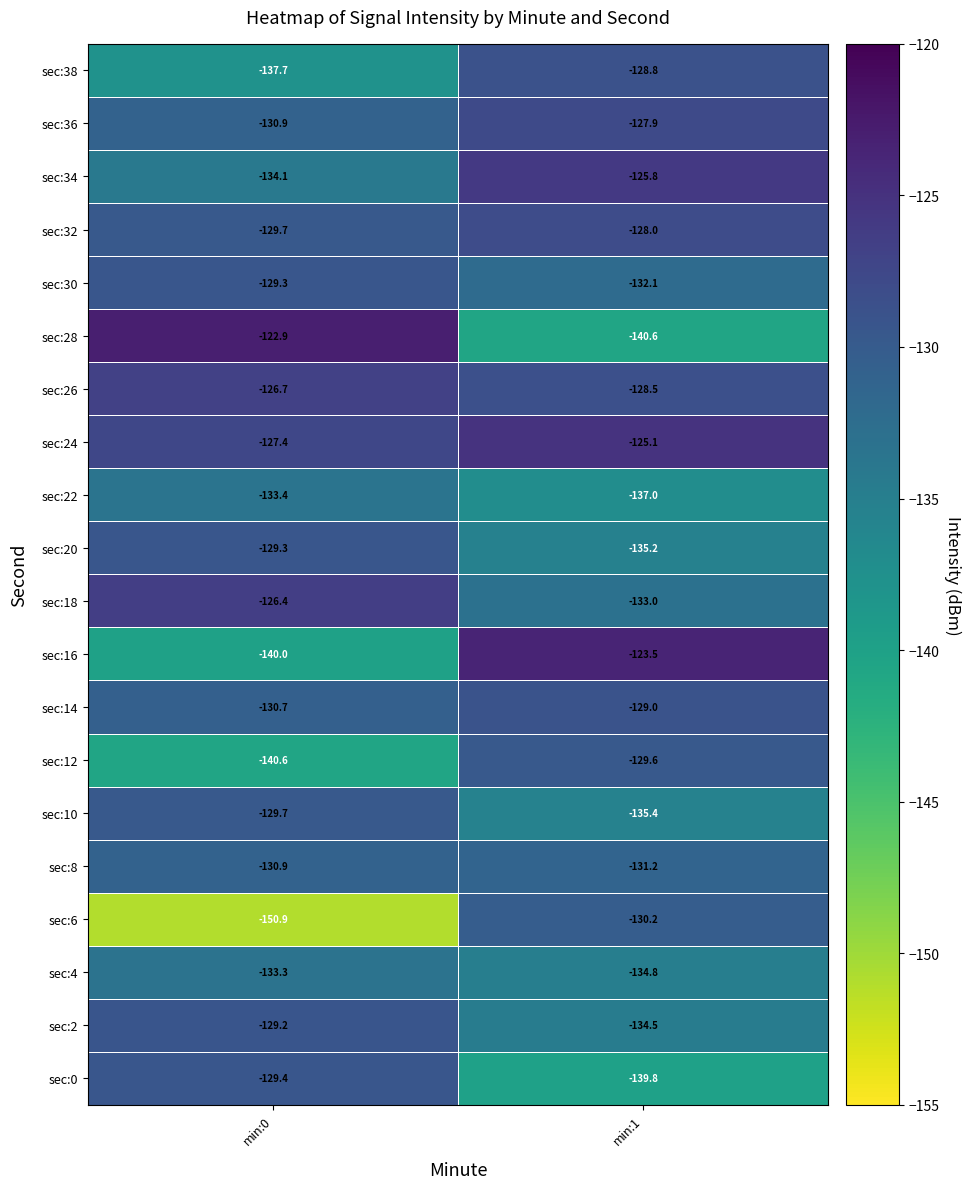

Where is sec:12 nearest to the value -135?

min:1